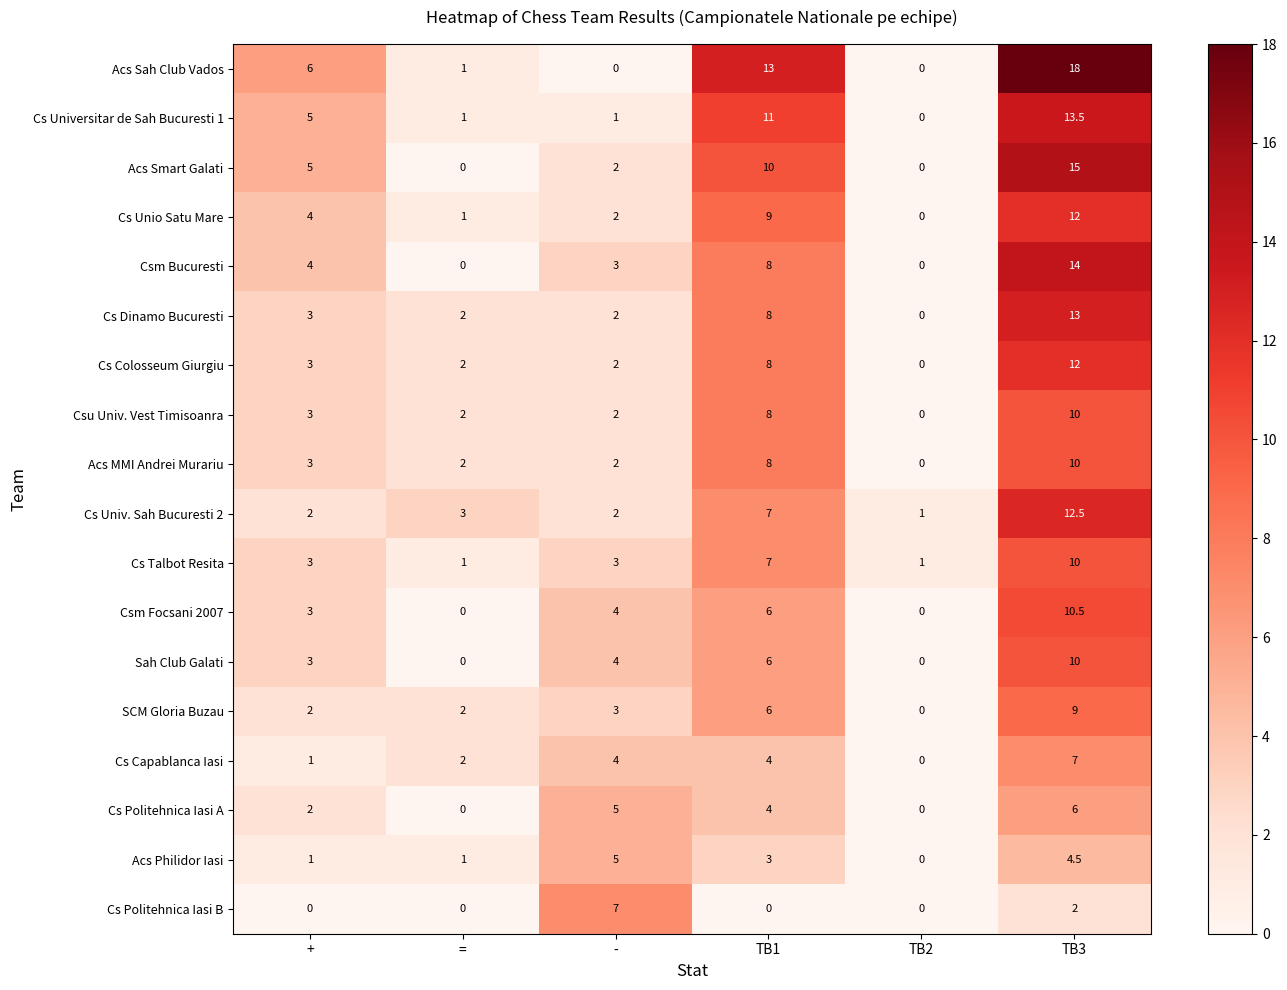

At which category does the chart reach its peak across all series?

TB3